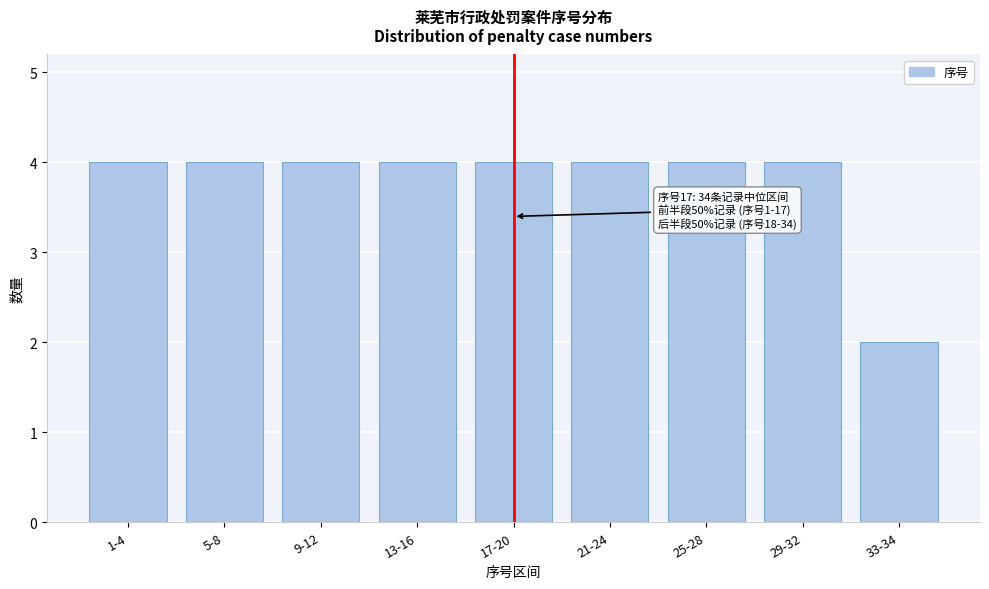

Reading right to left, what are all the values shown in this chart?

33-34=2	29-32=4	25-28=4	21-24=4	17-20=4	13-16=4	9-12=4	5-8=4	1-4=4